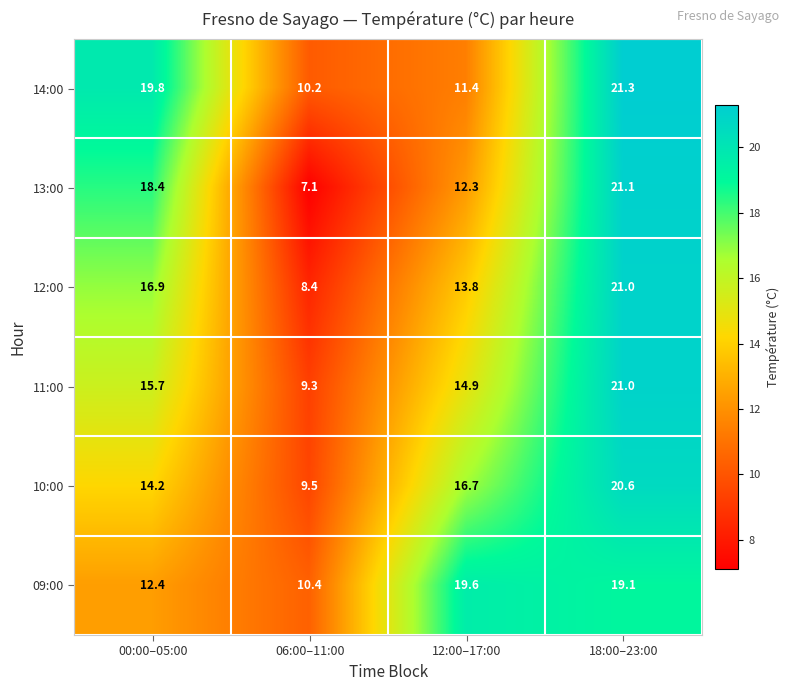

Reading left to right, what are all the values shown in this chart?

14:00: 00:00–05:00=19.8	06:00–11:00=10.2	12:00–17:00=11.4	18:00–23:00=21.3
13:00: 00:00–05:00=18.4	06:00–11:00=7.1	12:00–17:00=12.3	18:00–23:00=21.1
12:00: 00:00–05:00=16.9	06:00–11:00=8.4	12:00–17:00=13.8	18:00–23:00=21.0
11:00: 00:00–05:00=15.7	06:00–11:00=9.3	12:00–17:00=14.9	18:00–23:00=21.0
10:00: 00:00–05:00=14.2	06:00–11:00=9.5	12:00–17:00=16.7	18:00–23:00=20.6
09:00: 00:00–05:00=12.4	06:00–11:00=10.4	12:00–17:00=19.6	18:00–23:00=19.1